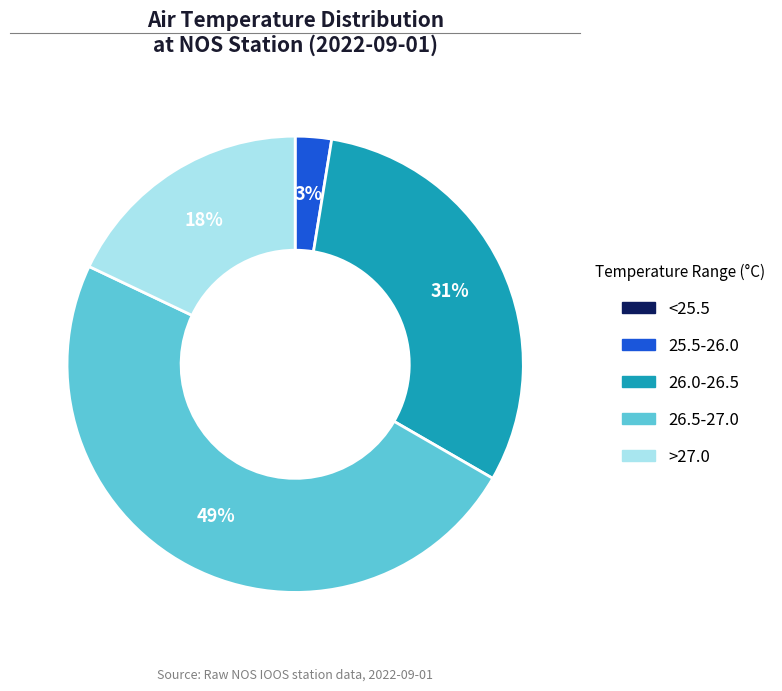

To the nearest percent, what percentage of the pie is >27.0?

18%